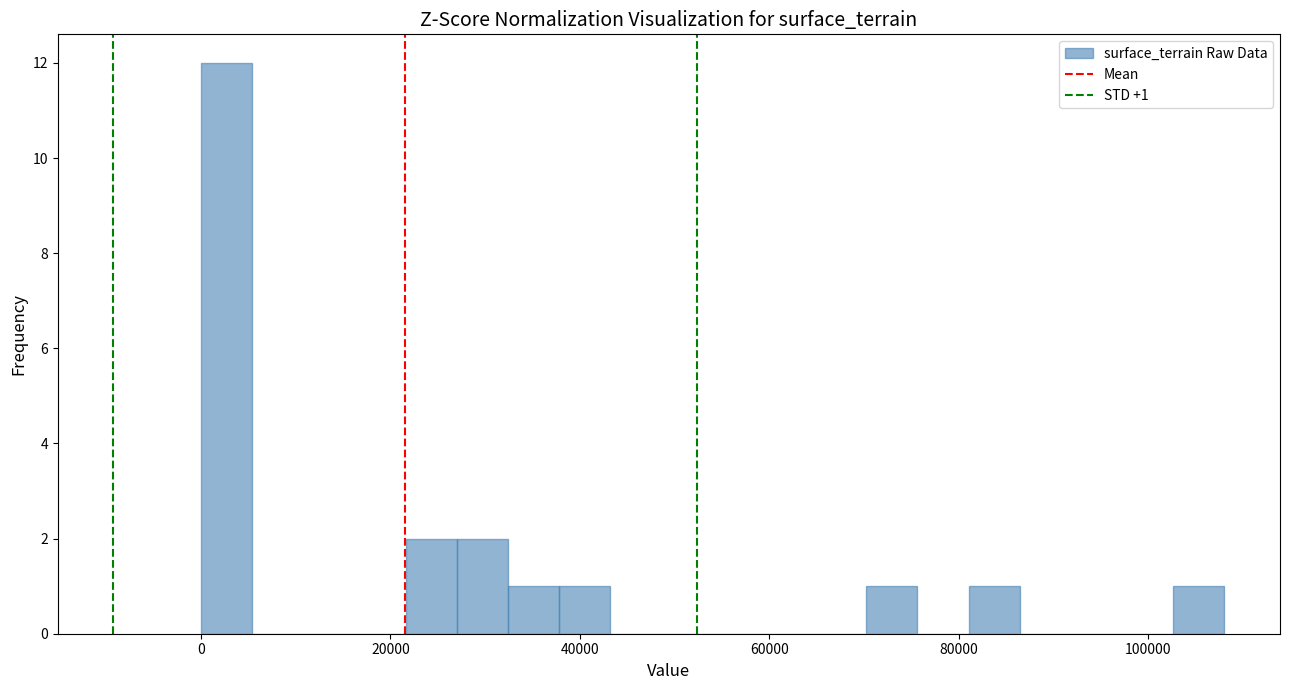

Read against the x-axis, roughly where is the centre of the tallest bar?

2000